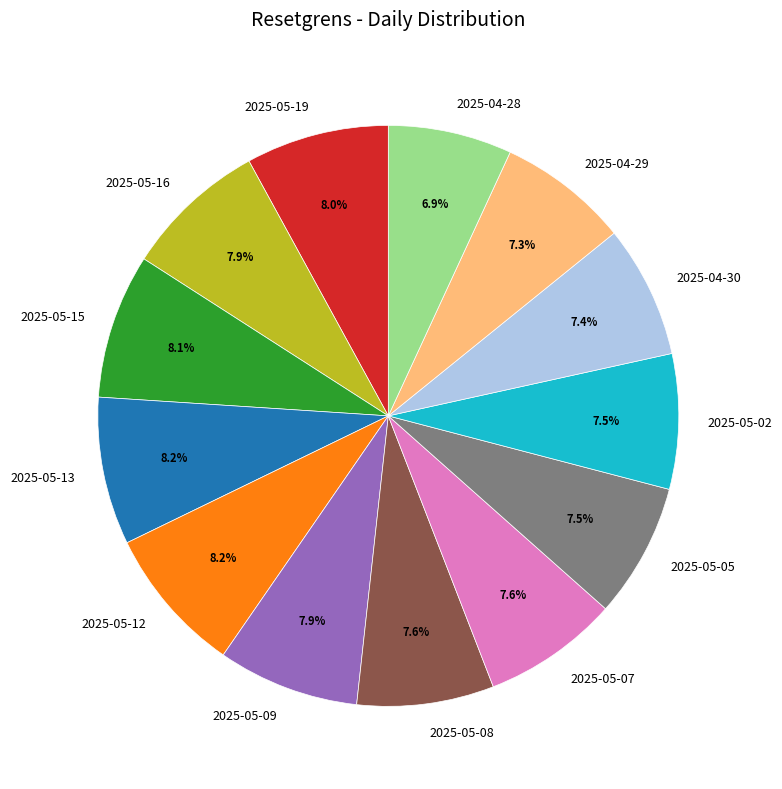

To the nearest percent, what portion does 2025-05-15 represent?

8%